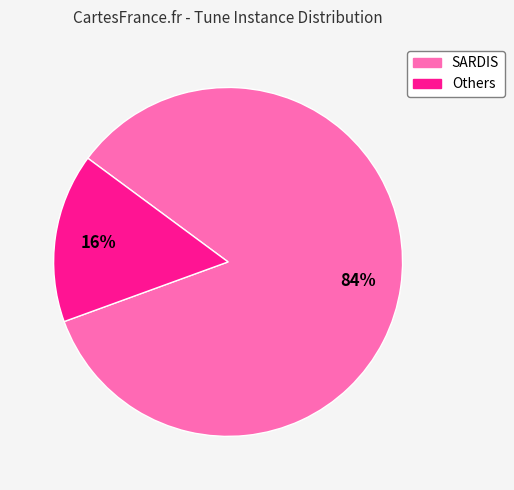

Does any single category account for the majority?

Yes